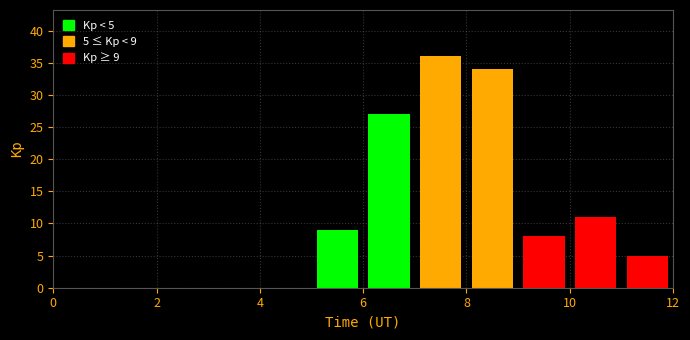

Which range on the x-axis has the tallest bar?

7 to 8